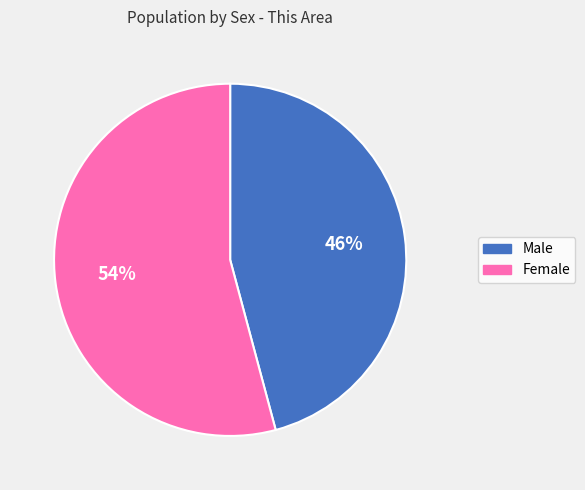

What is the majority slice?

Female